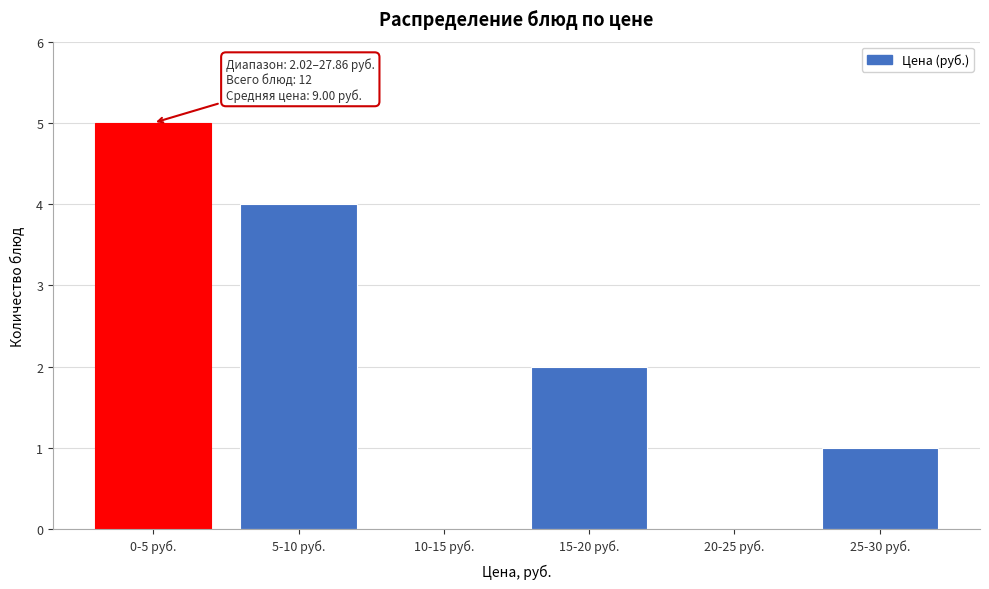

Reading left to right, extract all data points from this chart.

0-5 руб.=5	5-10 руб.=4	10-15 руб.=0	15-20 руб.=2	20-25 руб.=0	25-30 руб.=1